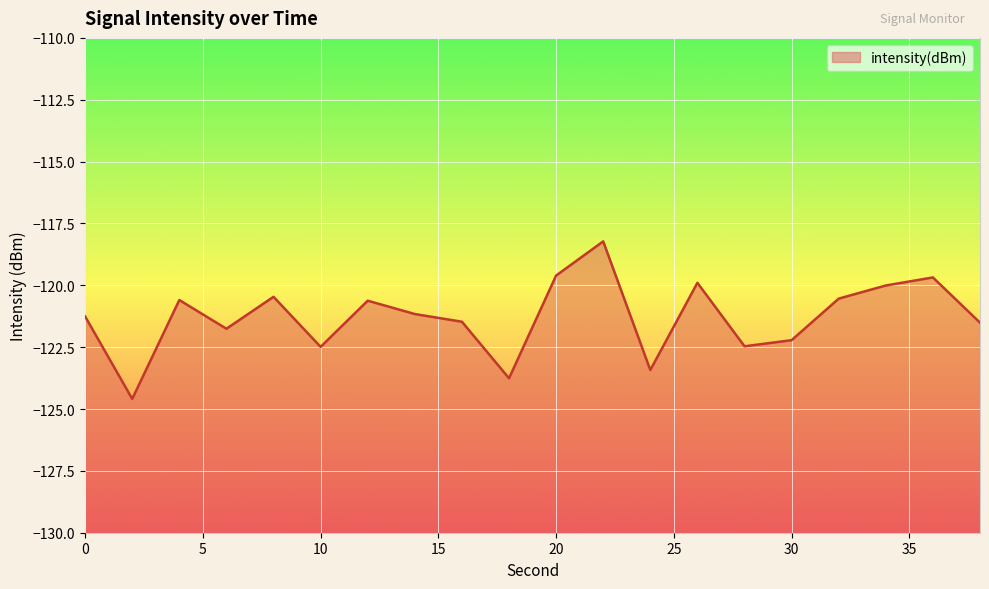

How many data points are less than -121?

11